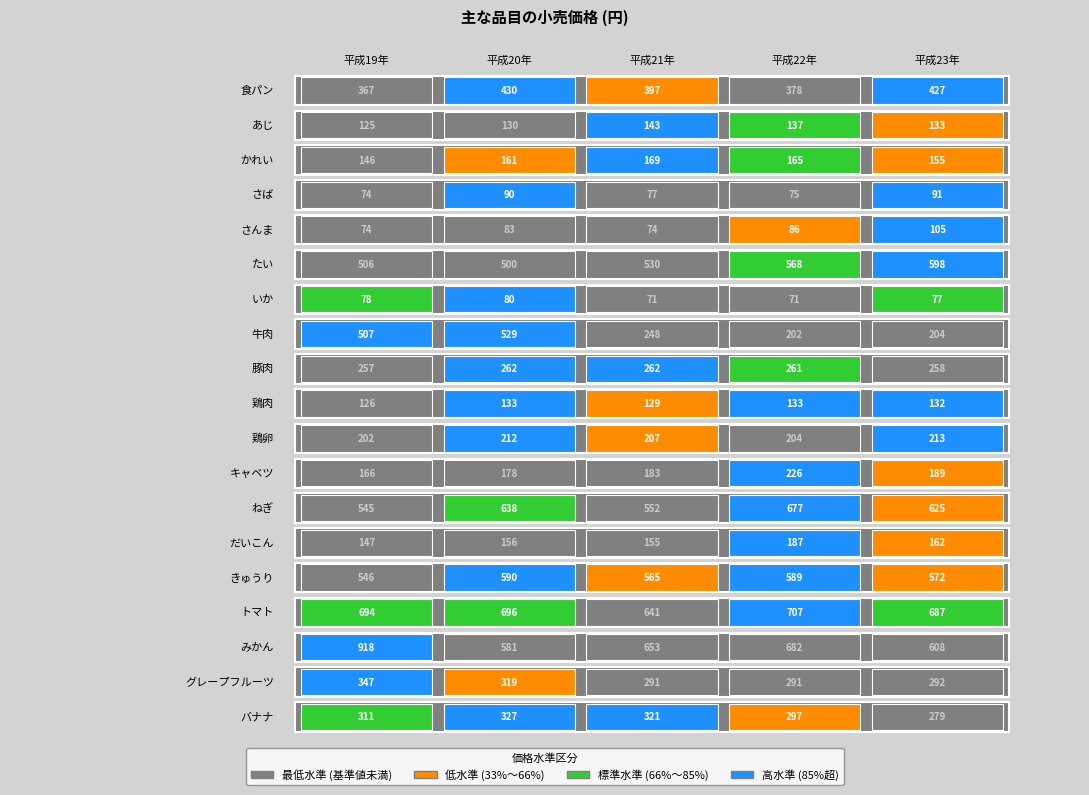

Which series has the largest range (max minus min)?

みかん